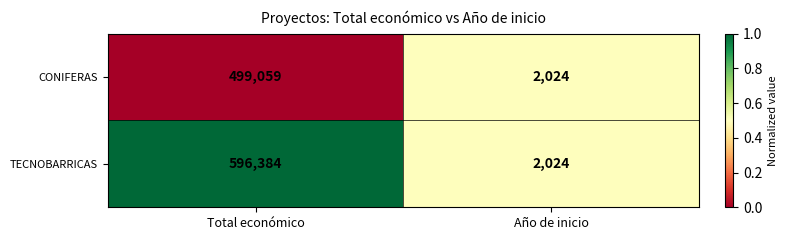

Which series has the largest total across all categories?

TECNOBARRICAS